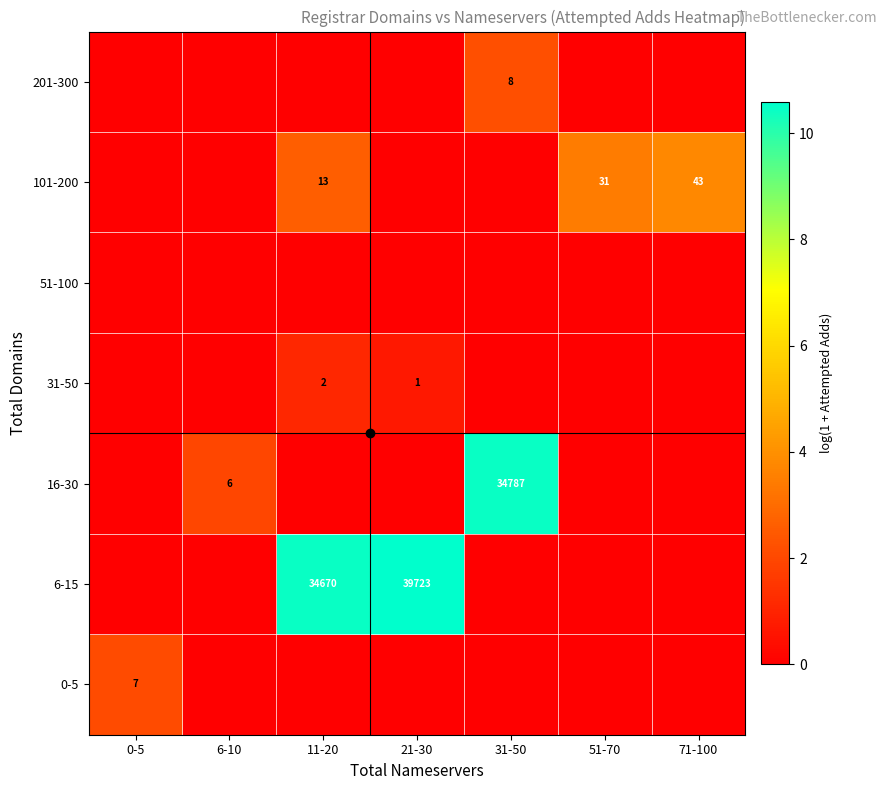

What is the spread (max minus min) of values at 11-20?

10.5